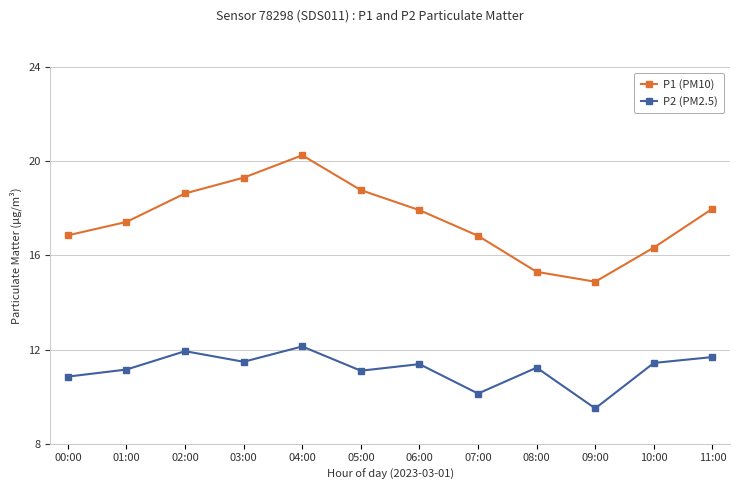

Is it true that P1 (PM10) equals 5.8 at 10:00?

False